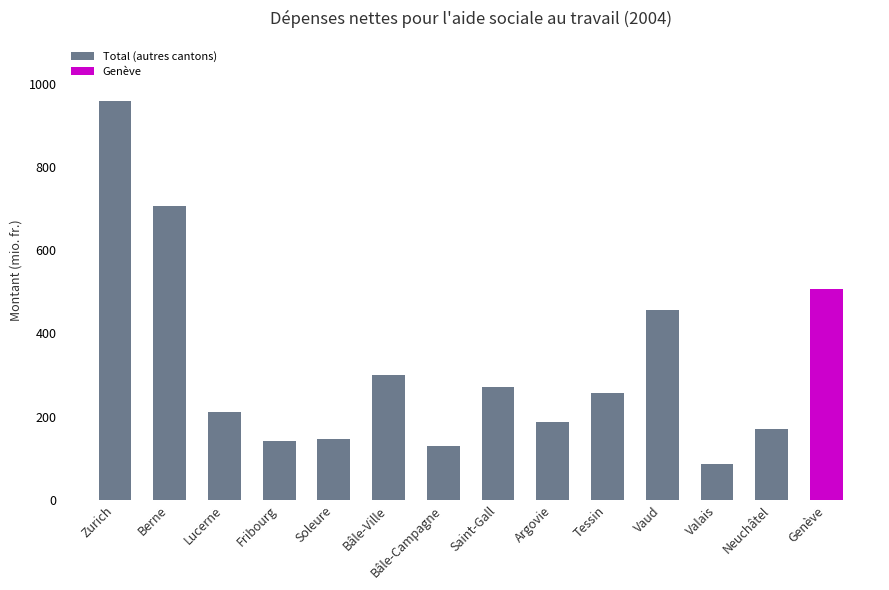

What is the greatest value displayed?

959.3